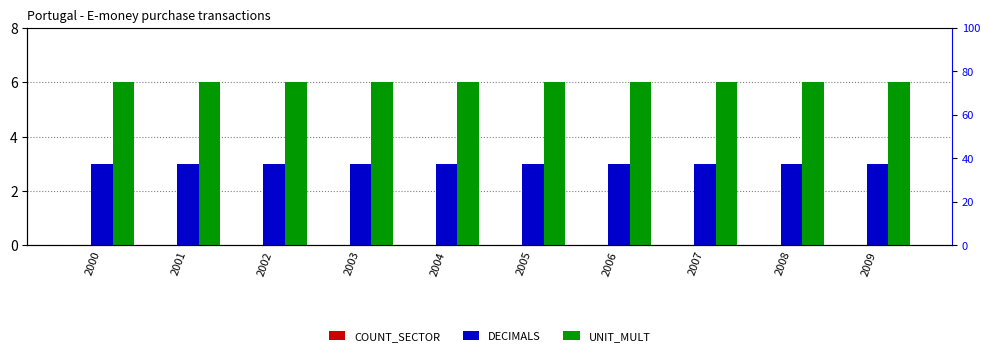

What is the value of the DECIMALS bar at the 7th from the left?

3